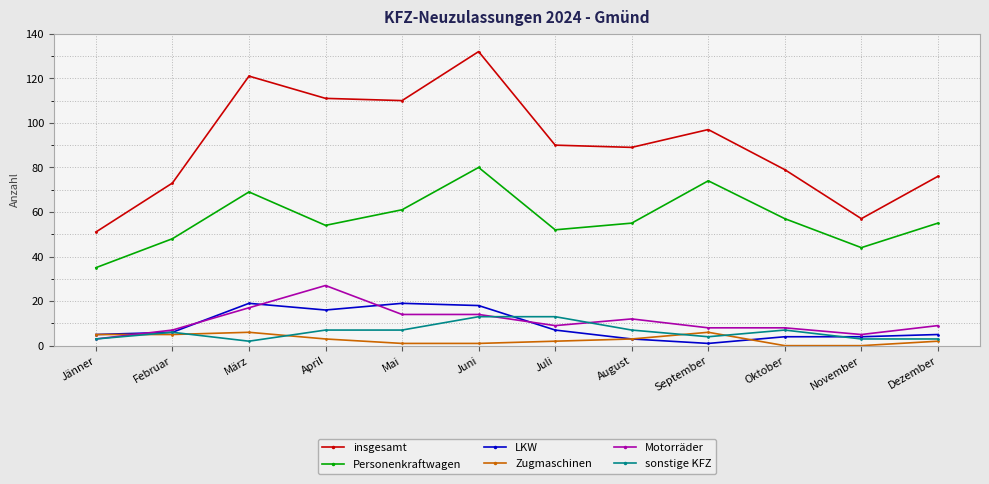

Rank the series by their maximum value, from highest to lowest.

insgesamt, Personenkraftwagen, Motorräder, LKW, sonstige KFZ, Zugmaschinen